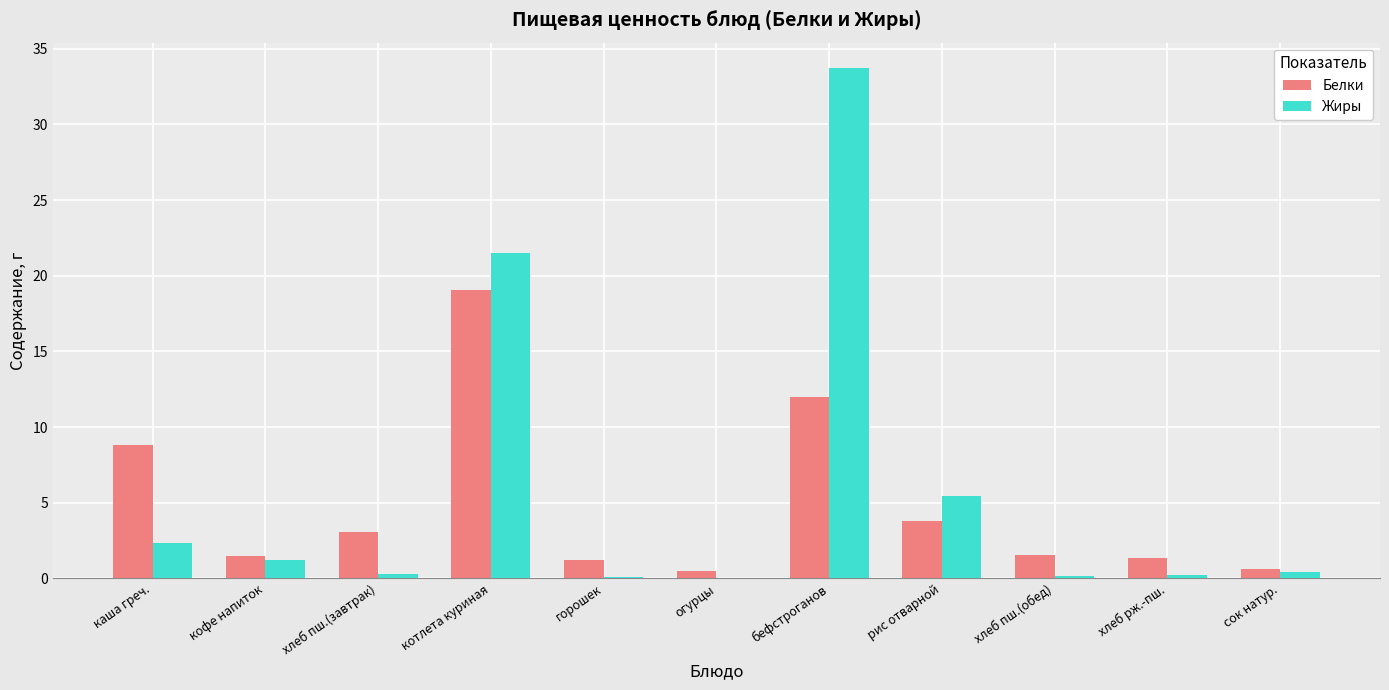

Where is Жиры nearest to the value 16?

котлета куриная